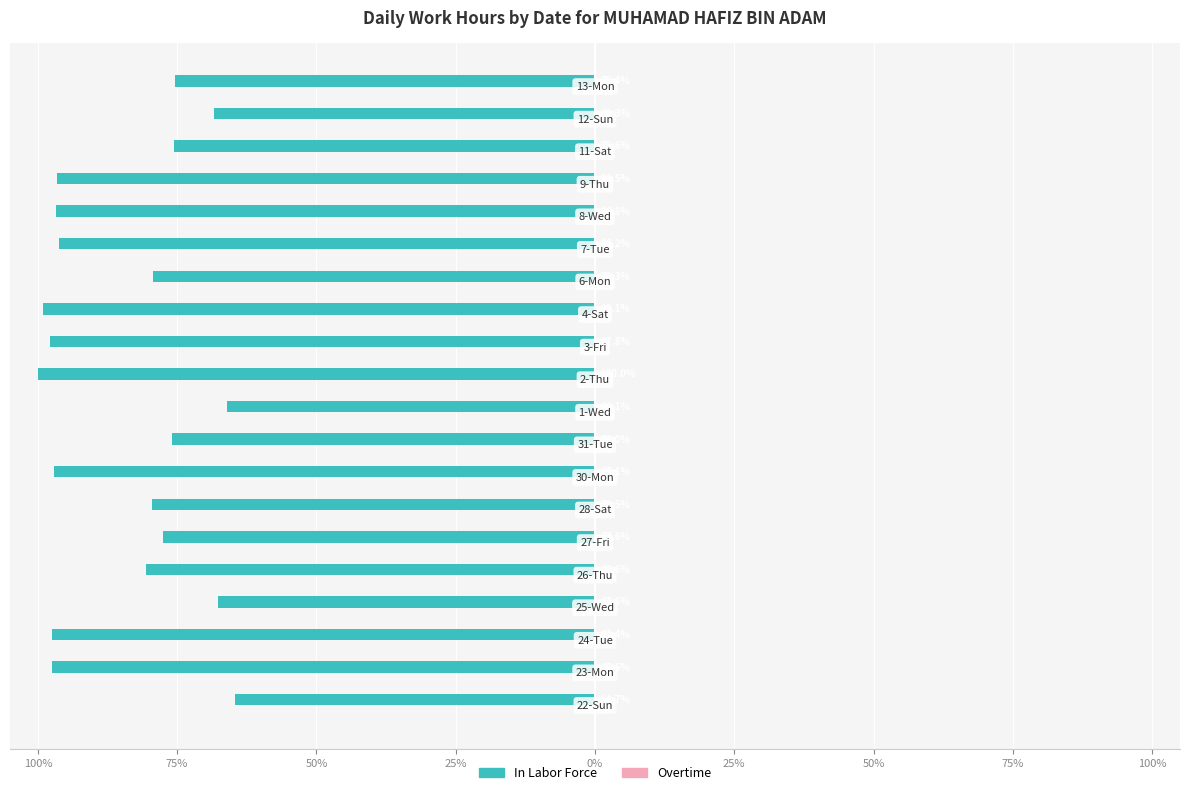

Are the bars horizontal?

Yes